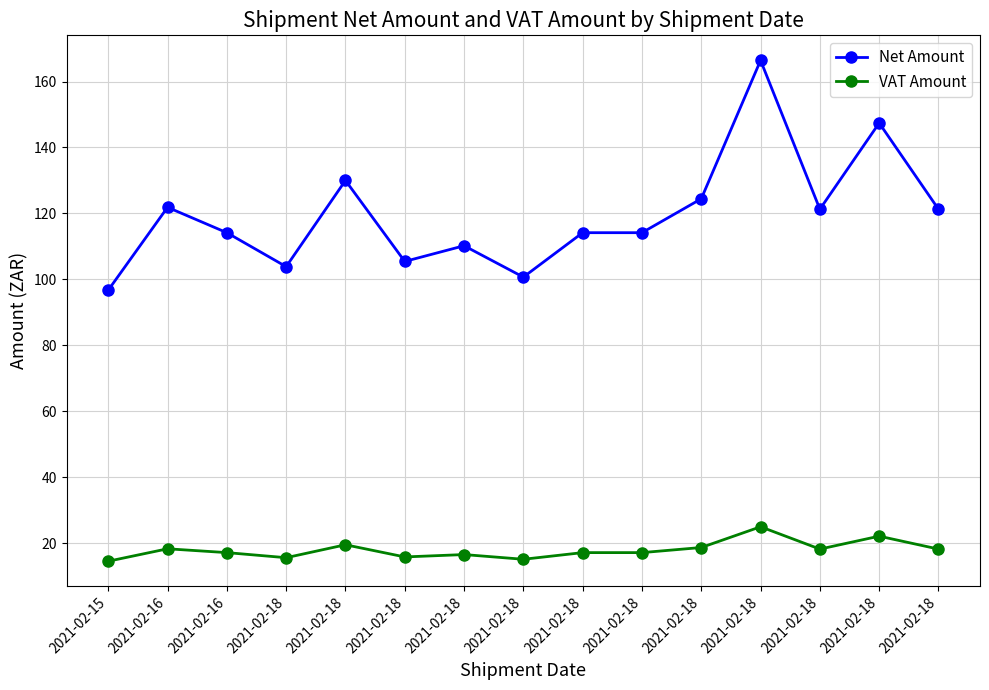

At which label does Net Amount reach its peak?

2021-02-18